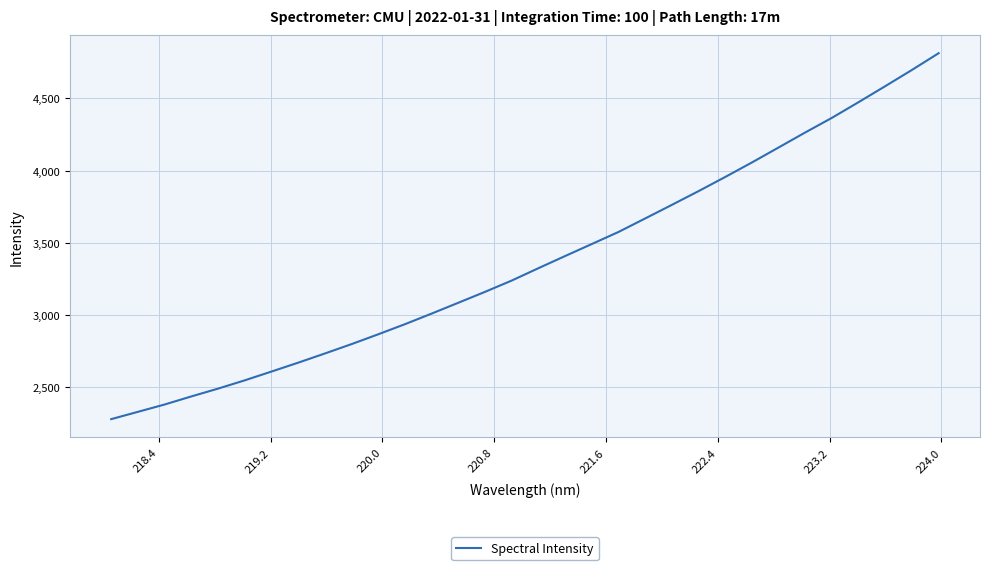

What is the difference between the maximum and minimum values?

2532.0